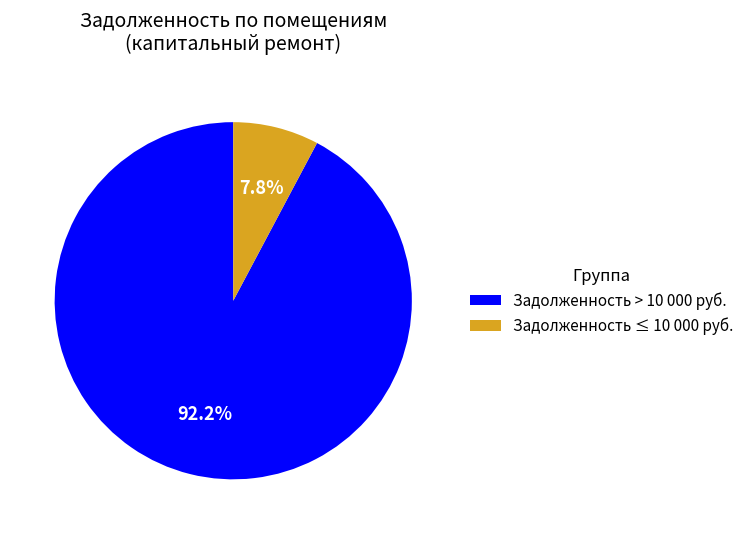

What is the largest slice in the pie chart?

Задолженность > 10 000 руб.